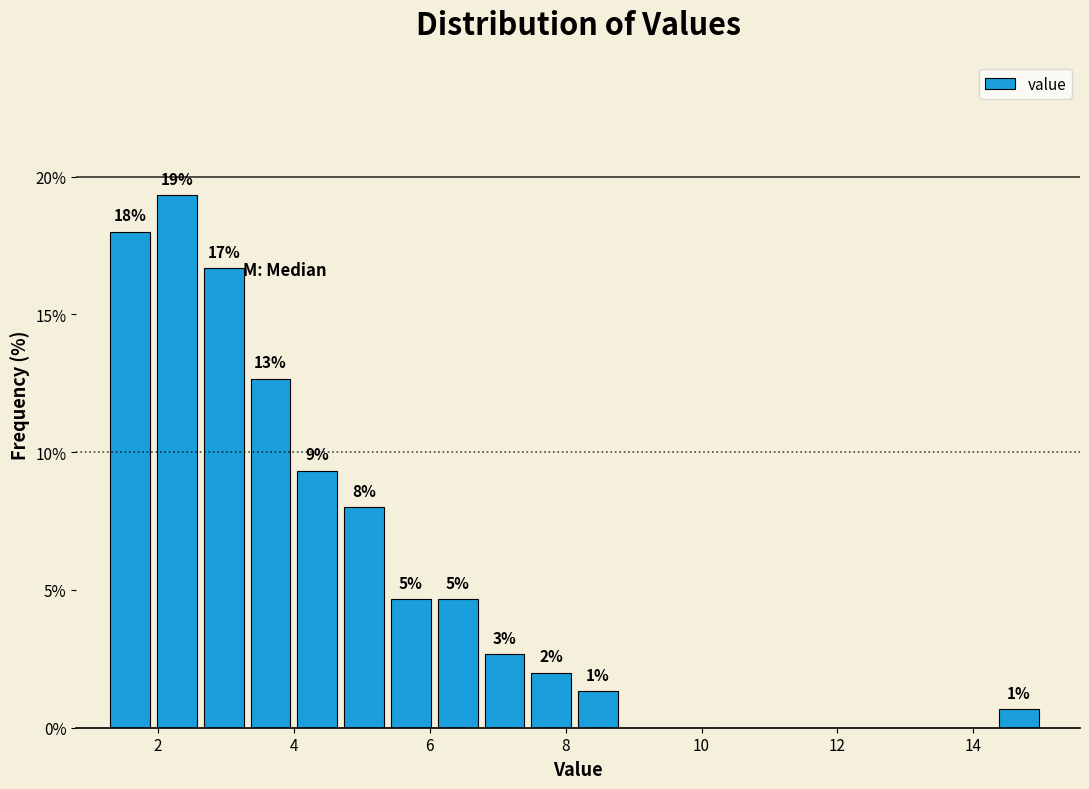

Read against the x-axis, roughly where is the centre of the tallest bar?

2.2